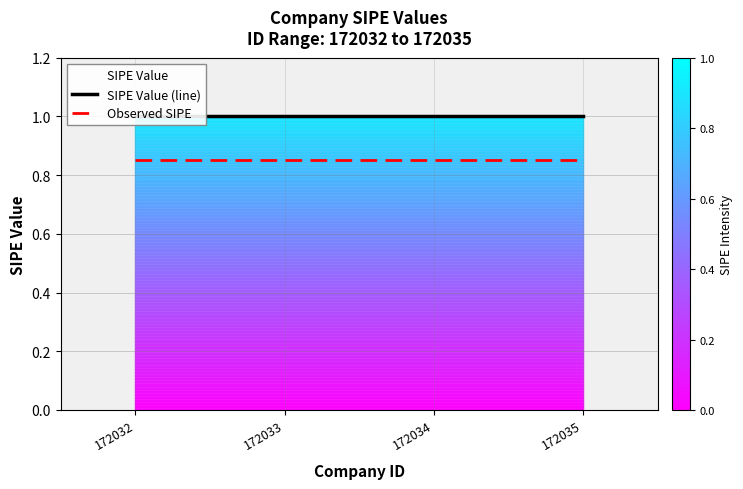

How many distinct data groups are displayed?

2